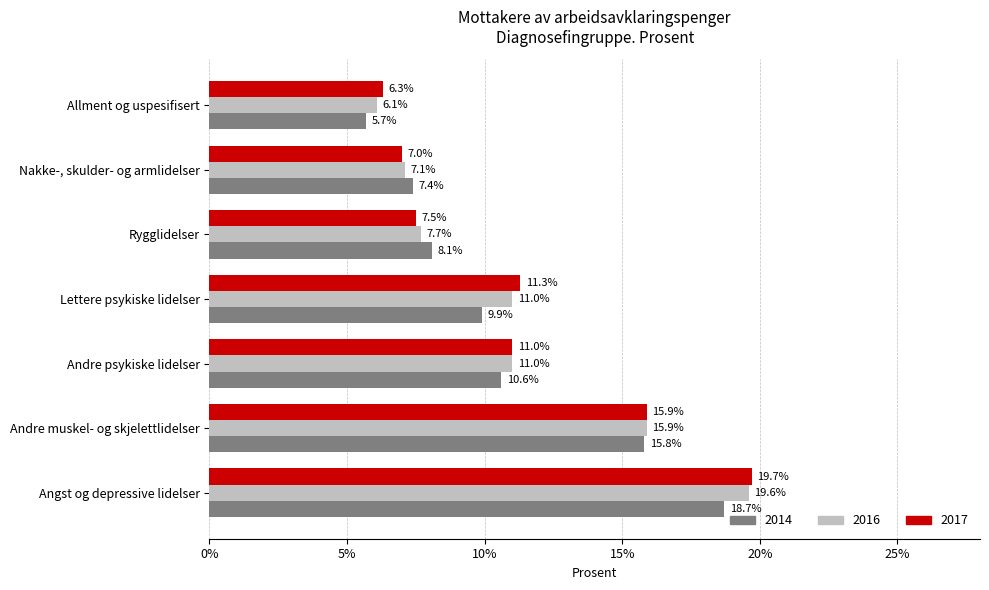

List the series in order of their peak value, highest first.

2017, 2016, 2014